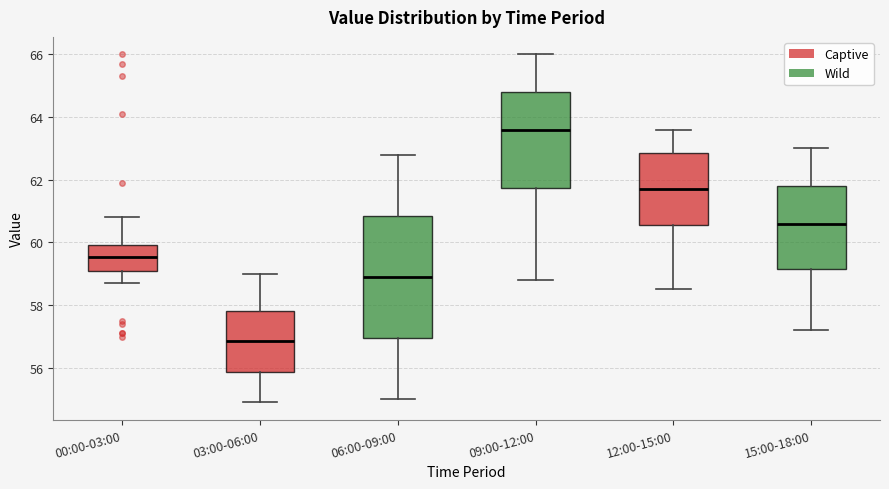

Which box is the tallest, from its lower edge to its upper edge?

06:00-09:00